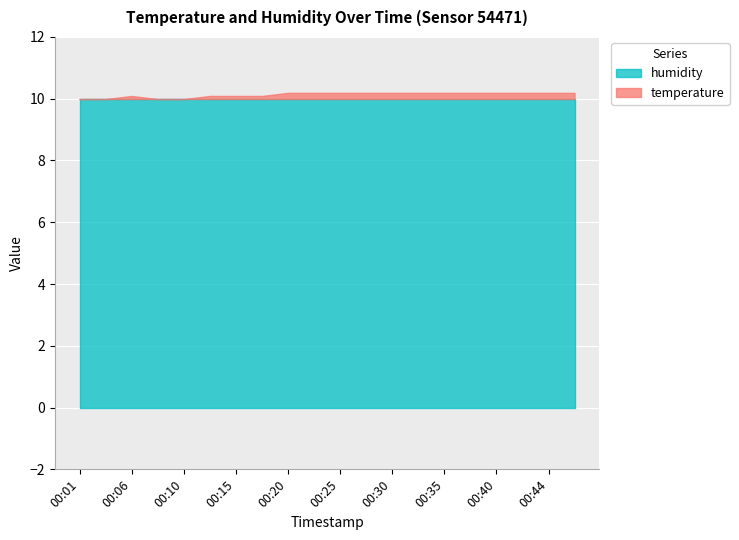

Rank the series by their average value, from highest to lowest.

humidity, temperature